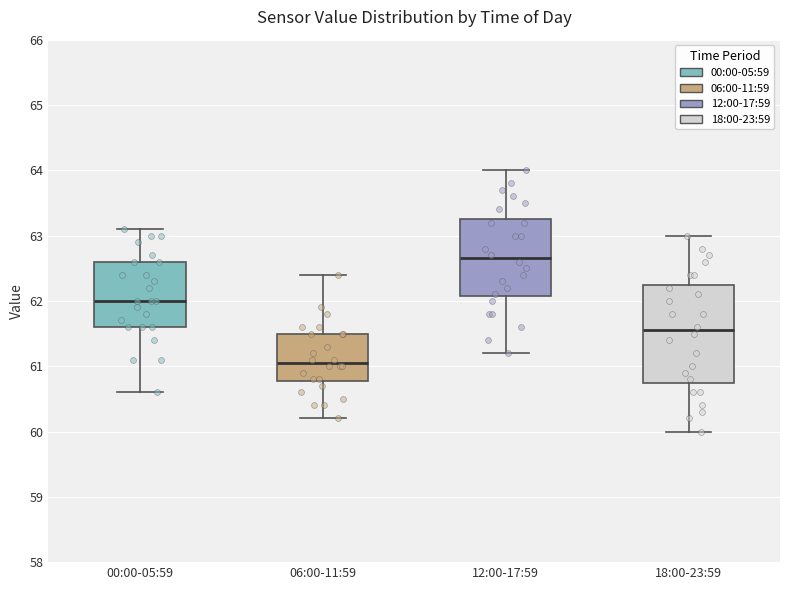

Reading left to right, transcribe this box plot: for each box, give where its median line is, the range the box spans, and where its two whiskers end, as read against the y-axis. The values are not printed on the chart, so give them approximately, as read against the axis.

00:00-05:59: median 62.0, box 61.6 to 62.6, whiskers 60.6 to 63.1
06:00-11:59: median 61.1, box 60.8 to 61.5, whiskers 60.2 to 62.4
12:00-17:59: median 62.7, box 62.1 to 63.3, whiskers 61.2 to 64.0
18:00-23:59: median 61.6, box 60.8 to 62.3, whiskers 60.0 to 63.0